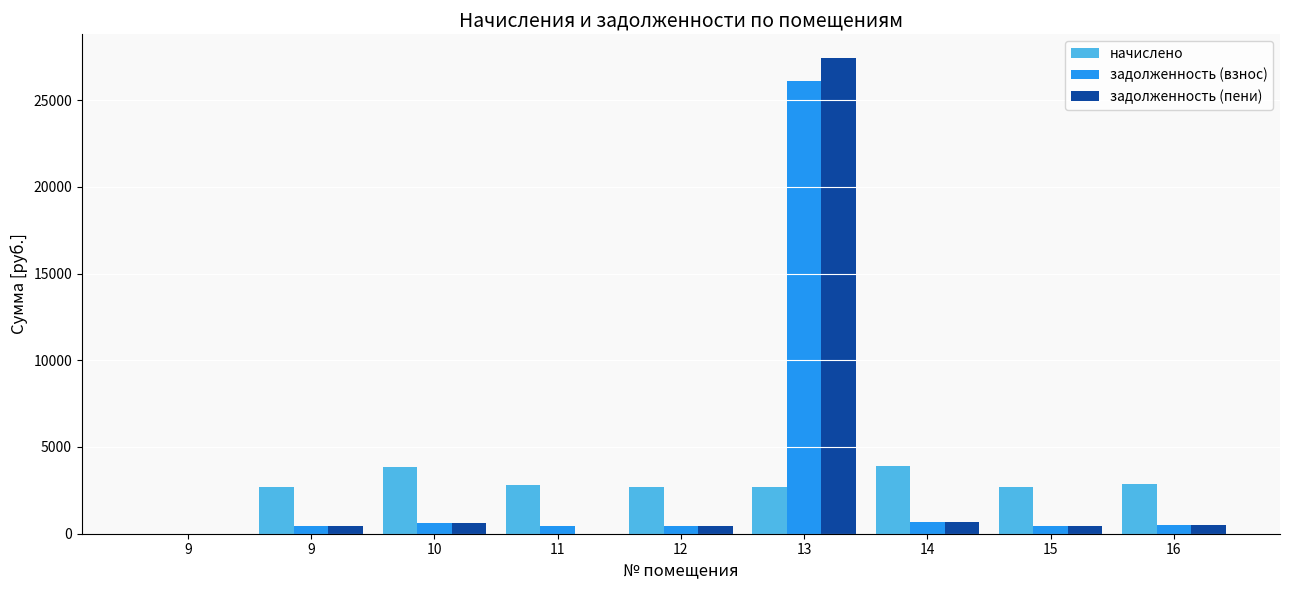

Which series has the largest total across all categories?

задолженность (пени)